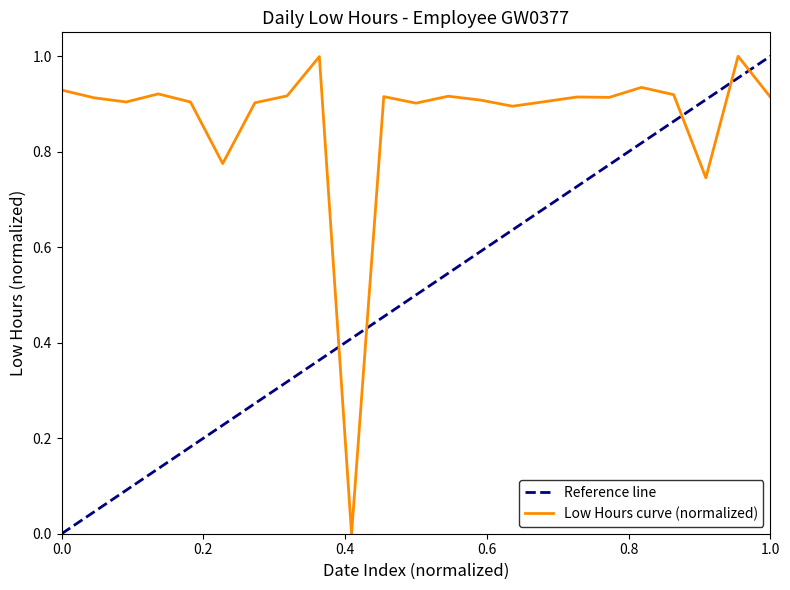

Count the number of categories in the chart.

23